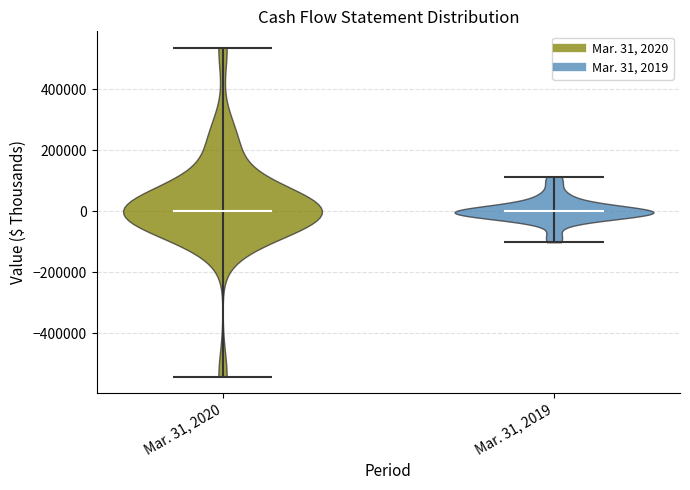

Reading left to right, read every violin against the y-axis: where its median line is, and the lowest and highest points it reaches. The values are not printed on the chart, so give them approximately, as read against the axis.

Mar. 31, 2020: median line 0, lowest point -540000, highest point 540000
Mar. 31, 2019: median line 0, lowest point -100000, highest point 120000